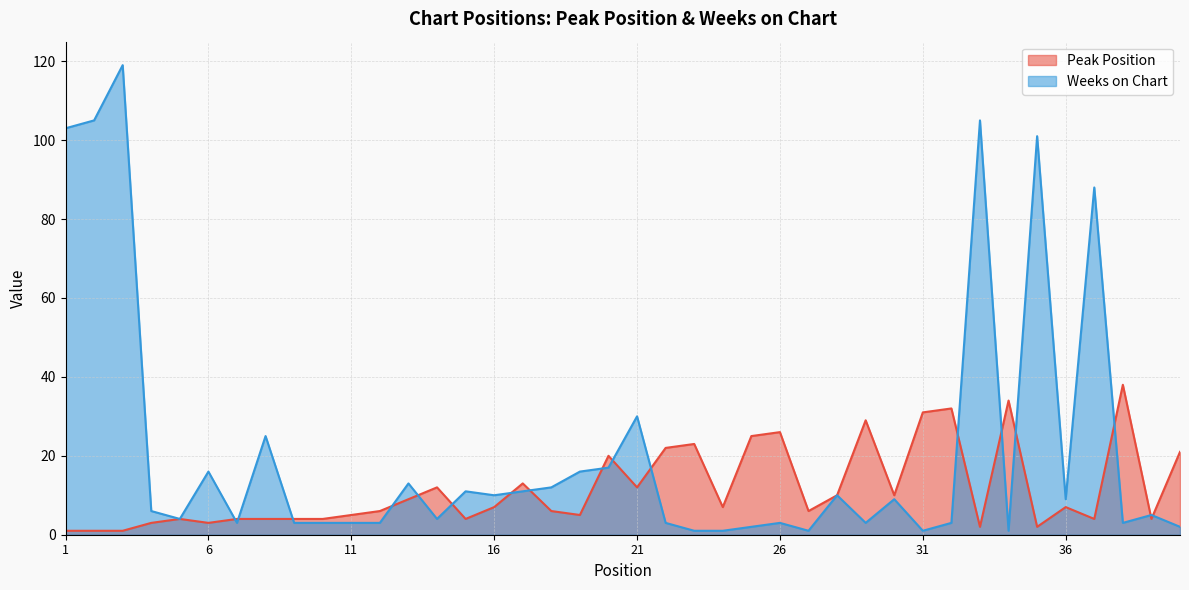

How many interior local peaks does the Weeks on Chart series have?

13